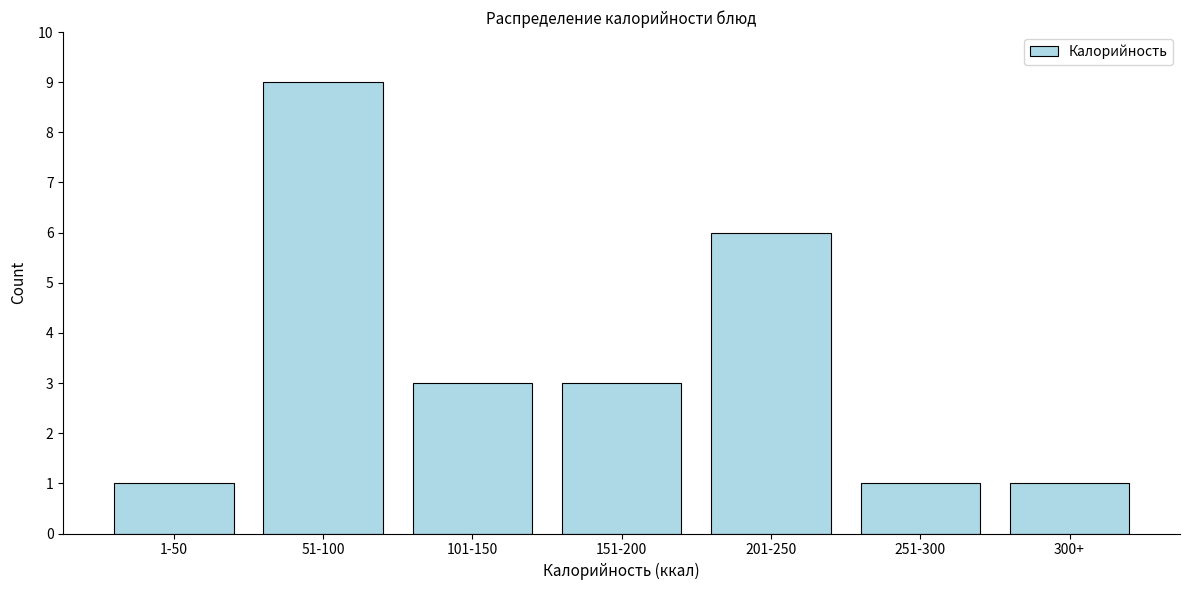

Reading left to right, list all the values displayed in this chart.

1-50=1	51-100=9	101-150=3	151-200=3	201-250=6	251-300=1	300+=1